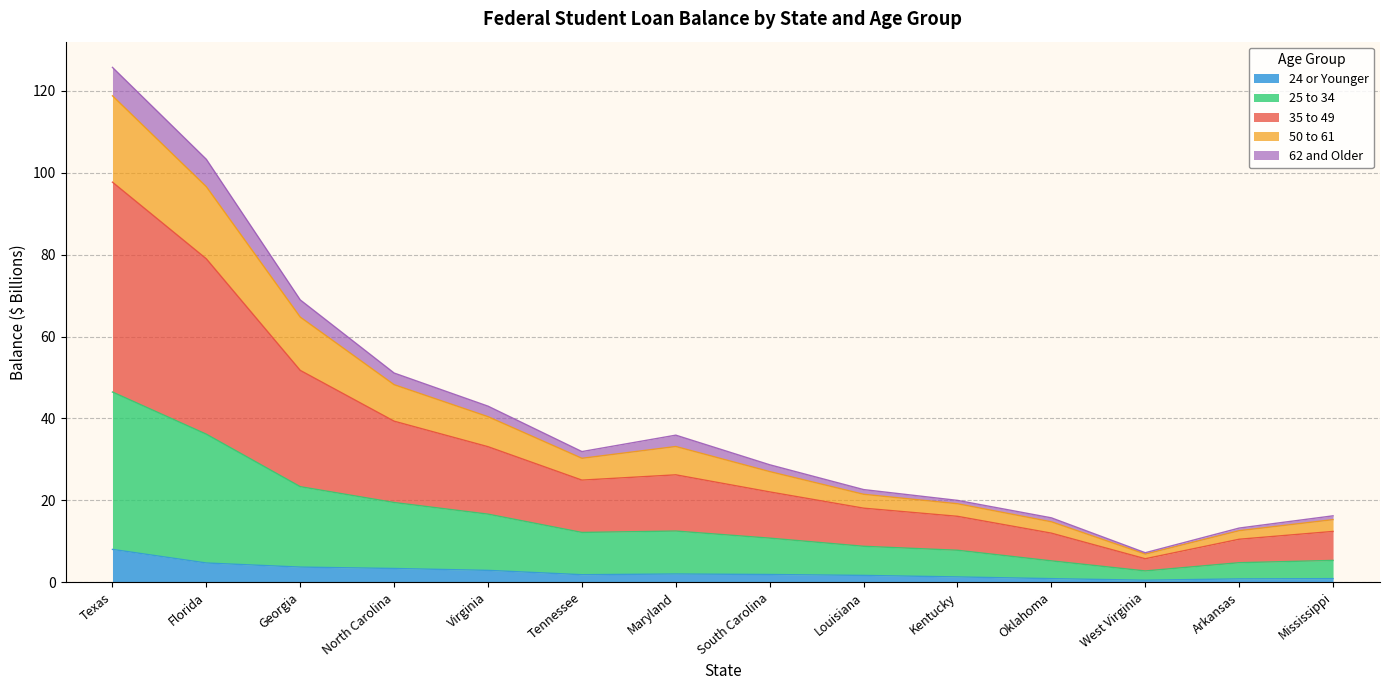

Which category has the highest value in the 24 or Younger series?

Texas